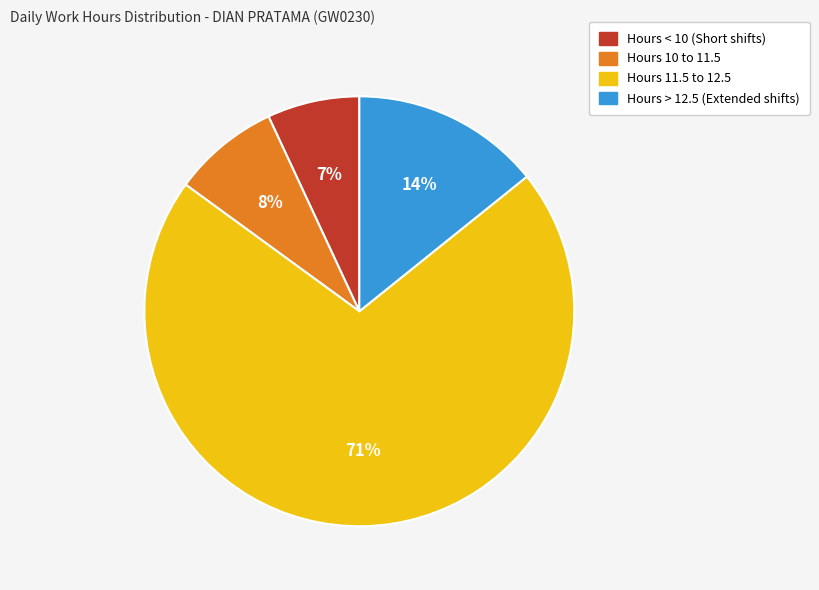

To the nearest percent, what is the difference between the largest and smallest slice percentages?

64%